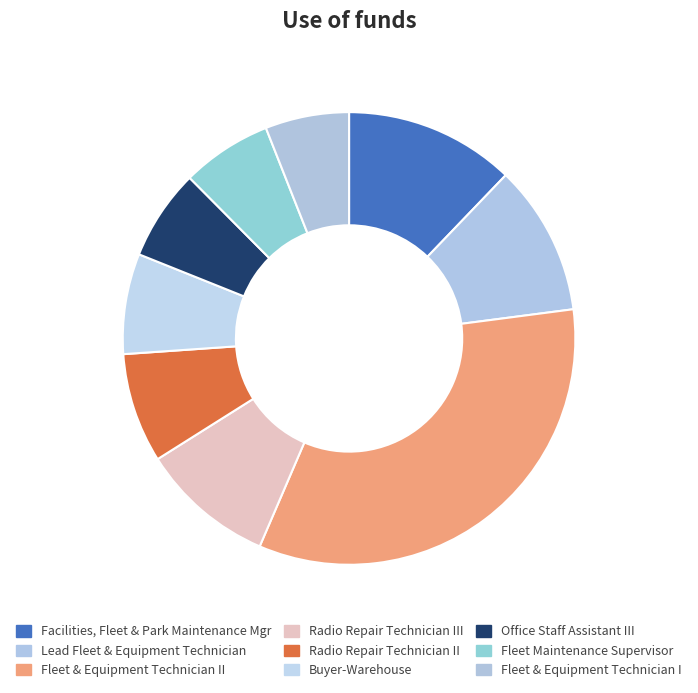

To the nearest percent, what is the difference between the largest and smallest slice percentages?

28%